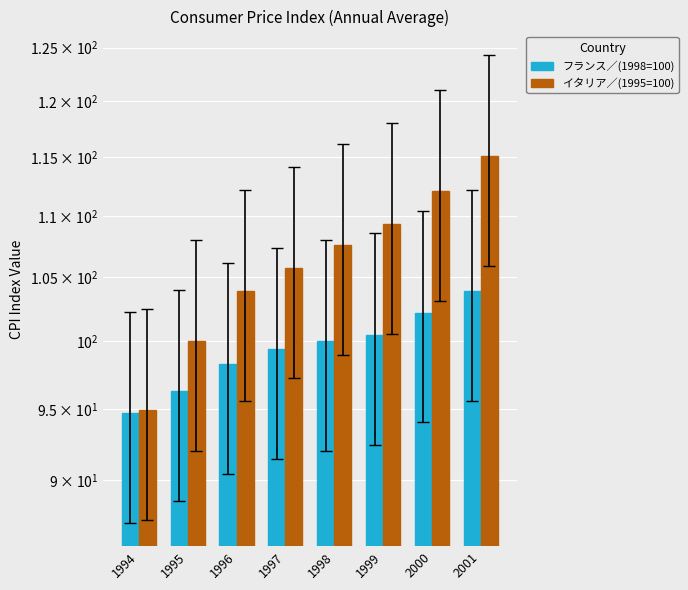

The value of イタリア／(1995=100) at 2001 is 72.0. True or false?

False